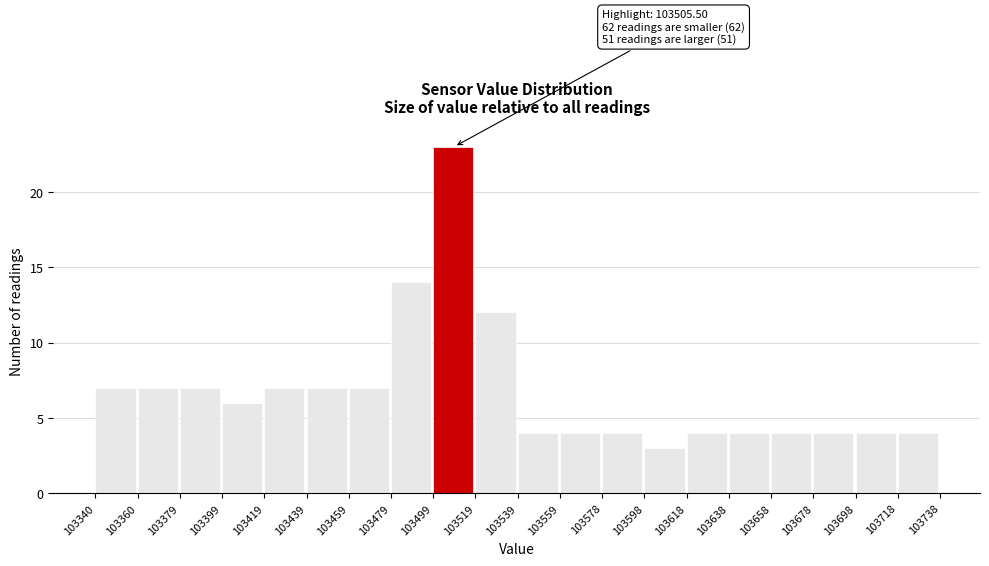

Which range on the x-axis has the tallest bar?

103499 to 103519